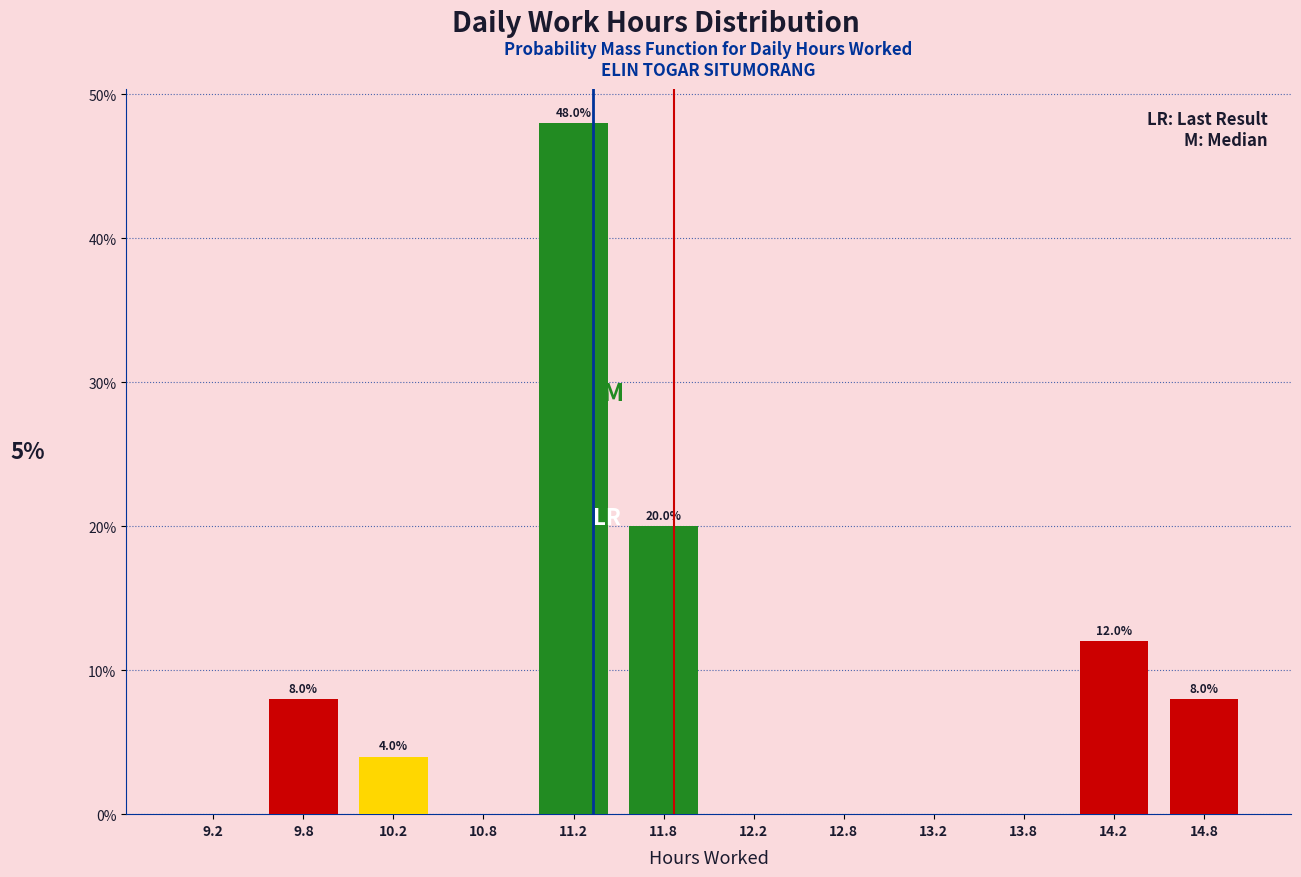

Which range on the x-axis has the tallest bar?

11.0 to 11.5